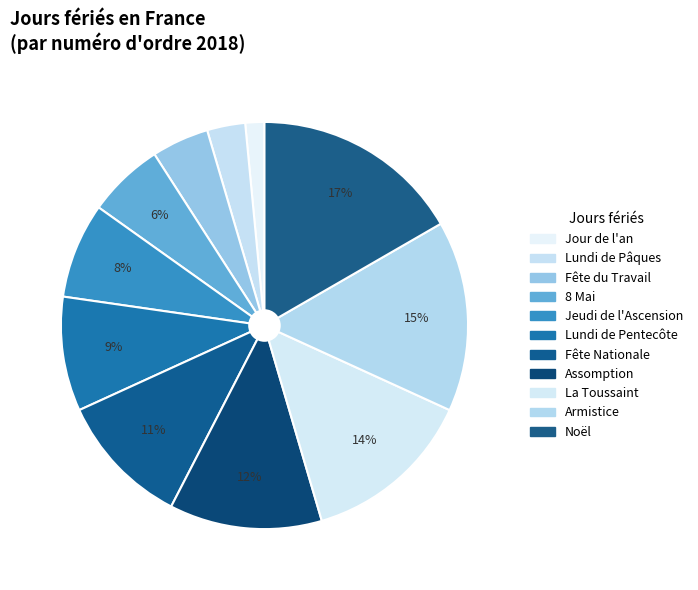

To the nearest percent, what is the difference between the Fête du Travail and Armistice slice percentages?

11%